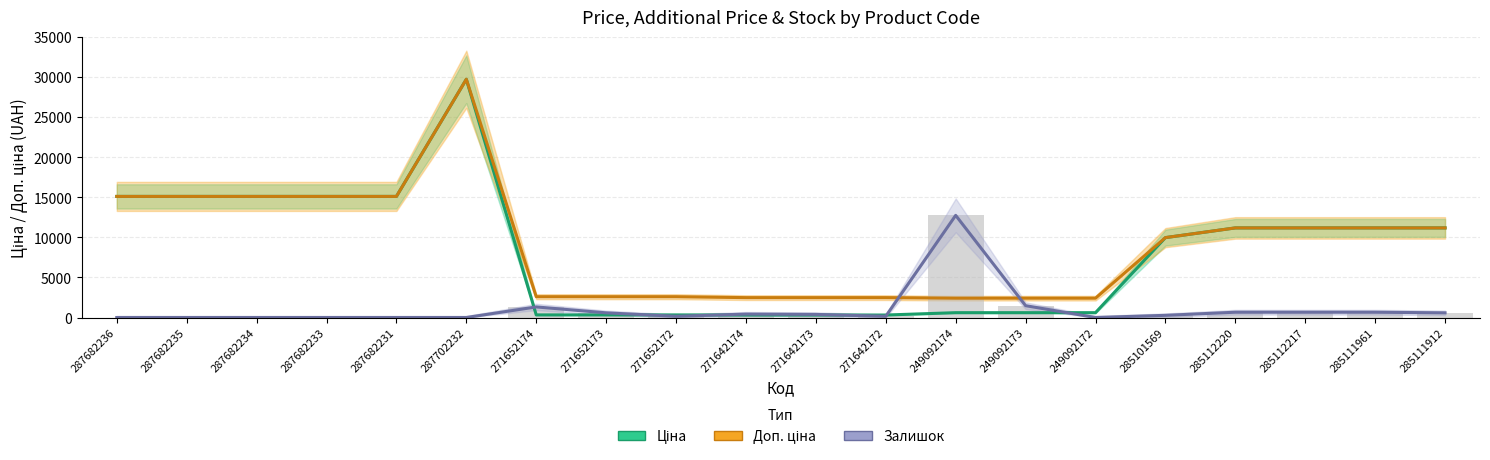

How many groups of bars are there?

20